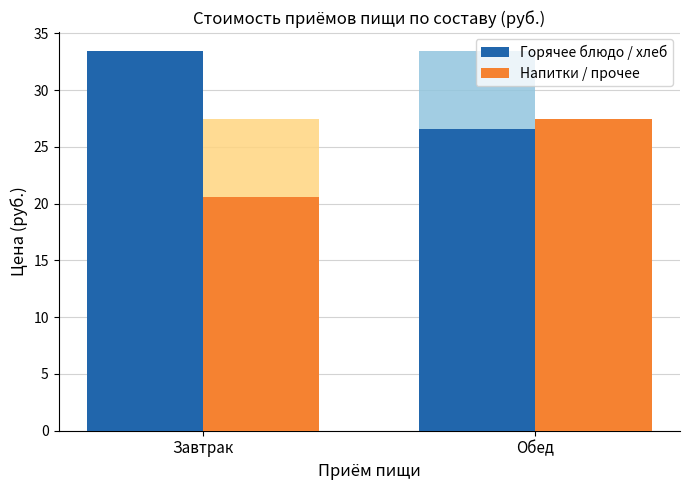

Which has a higher value, Завтрак or Обед?

Завтрак